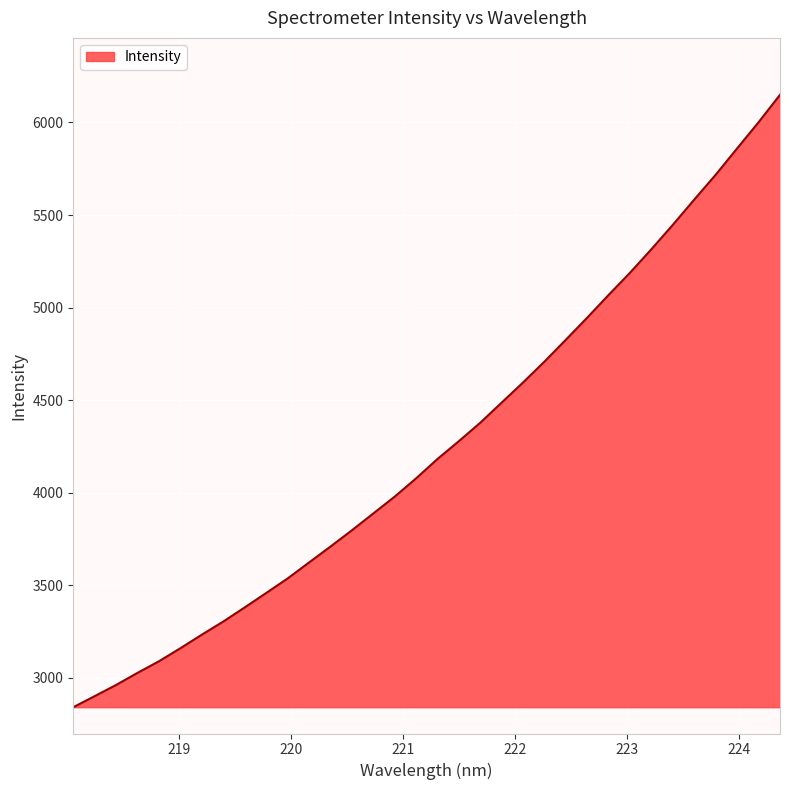

What is the greatest value displayed?

6149.5